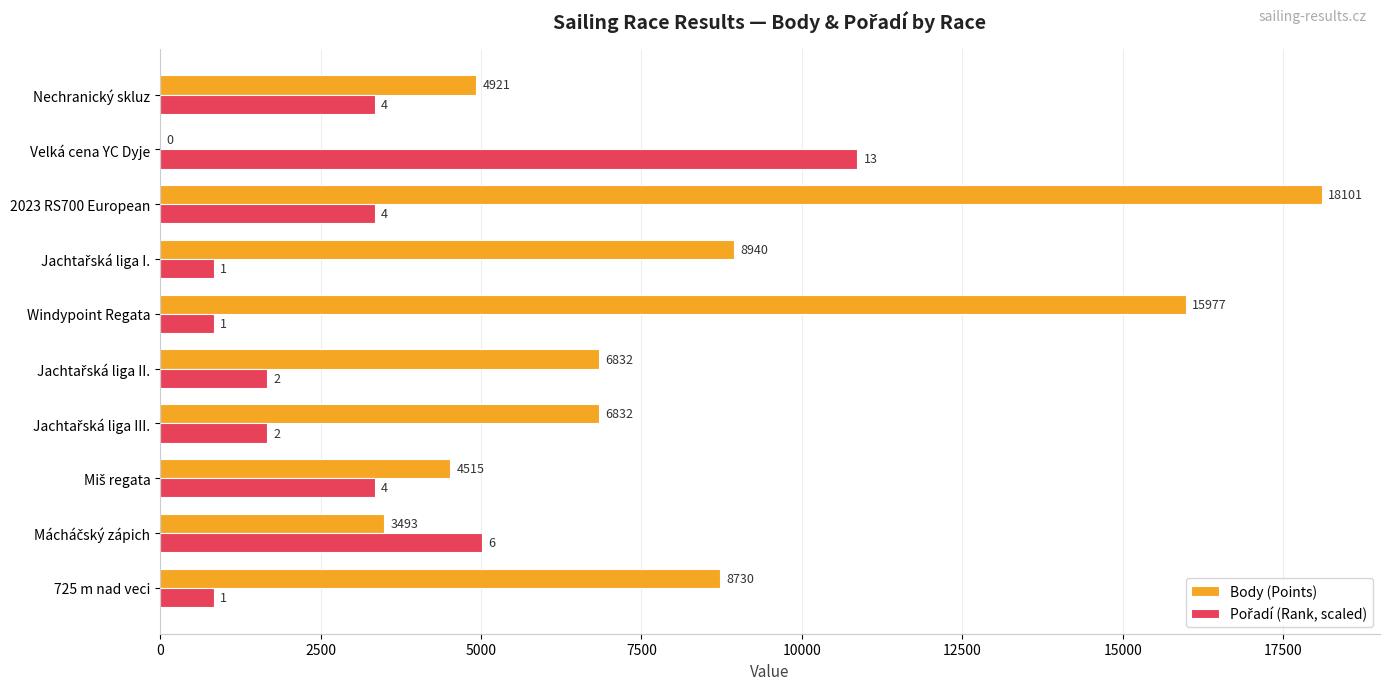

True or false: Body (Points) has a value of 3181.2 at 725 m nad veci.

False